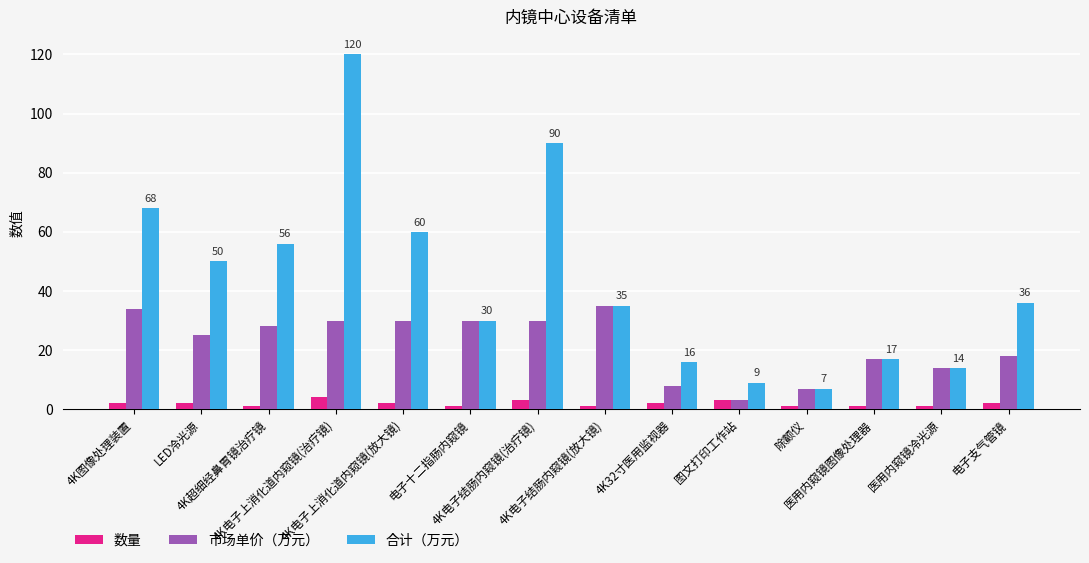

Reading left to right, transcribe all the data shown in this chart.

数量: 4K图像处理装置=2	LED冷光源=2	4K超细经鼻胃镜治疗镜=1	4K电子上消化道内窥镜(治疗镜)=4	4K电子上消化道内窥镜(放大镜)=2	电子十二指肠内窥镜=1	4K电子结肠内窥镜(治疗镜)=3	4K电子结肠内窥镜(放大镜)=1	4K32寸医用监视器=2	图文打印工作站=3	除颤仪=1	医用内窥镜图像处理器=1	医用内窥镜冷光源=1	电子支气管镜=2
市场单价（万元）: 4K图像处理装置=34	LED冷光源=25	4K超细经鼻胃镜治疗镜=28	4K电子上消化道内窥镜(治疗镜)=30	4K电子上消化道内窥镜(放大镜)=30	电子十二指肠内窥镜=30	4K电子结肠内窥镜(治疗镜)=30	4K电子结肠内窥镜(放大镜)=35	4K32寸医用监视器=8	图文打印工作站=3	除颤仪=7	医用内窥镜图像处理器=17	医用内窥镜冷光源=14	电子支气管镜=18
合计（万元）: 4K图像处理装置=68	LED冷光源=50	4K超细经鼻胃镜治疗镜=56	4K电子上消化道内窥镜(治疗镜)=120	4K电子上消化道内窥镜(放大镜)=60	电子十二指肠内窥镜=30	4K电子结肠内窥镜(治疗镜)=90	4K电子结肠内窥镜(放大镜)=35	4K32寸医用监视器=16	图文打印工作站=9	除颤仪=7	医用内窥镜图像处理器=17	医用内窥镜冷光源=14	电子支气管镜=36